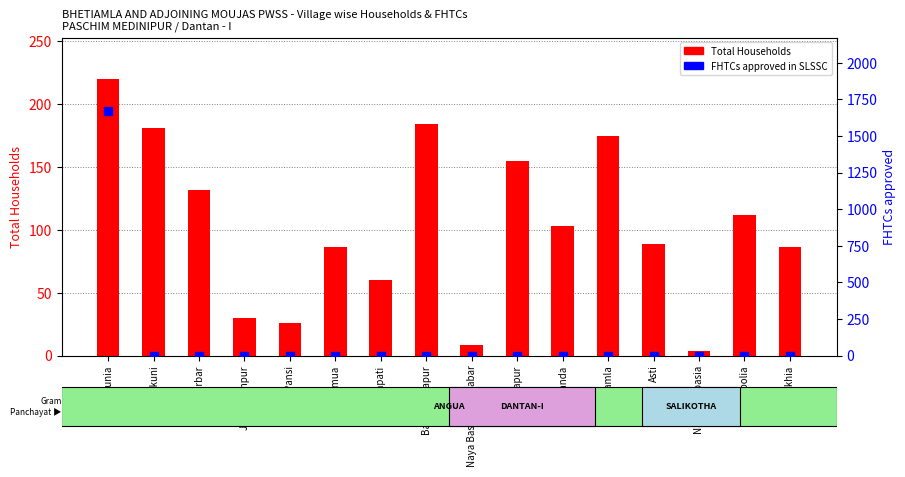

What is the total value across all series at Patbanda?

103